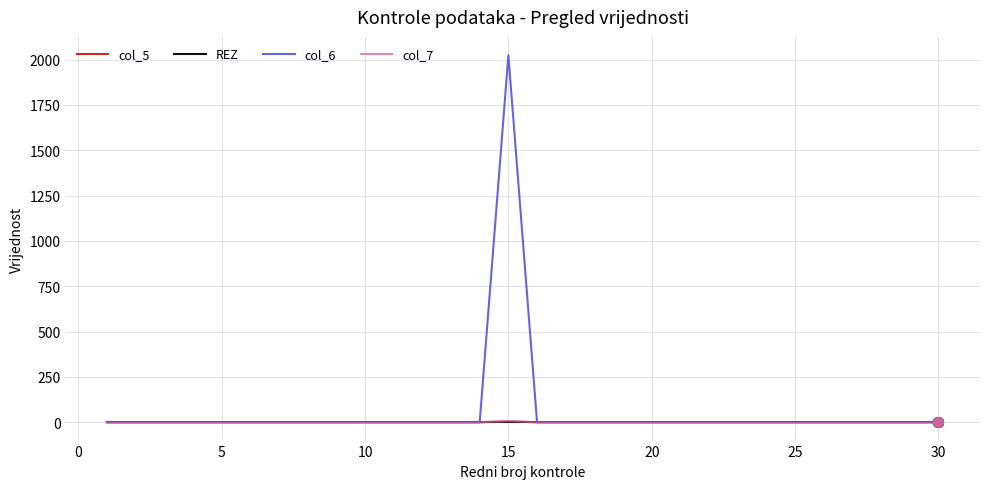

True or false: col_6 and col_5 cross at least once.

False